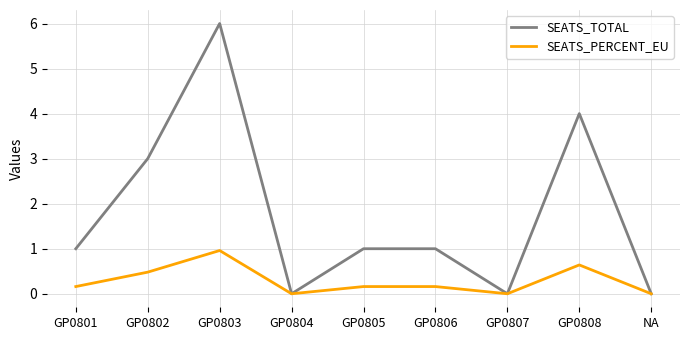

True or false: SEATS_PERCENT_EU has a value of 0.0 at GP0804.

True